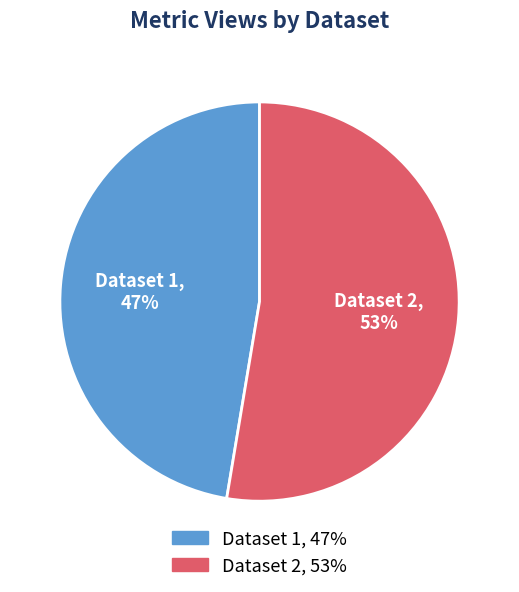

The Dataset 1 slice represents 53% of the pie. True or false?

False